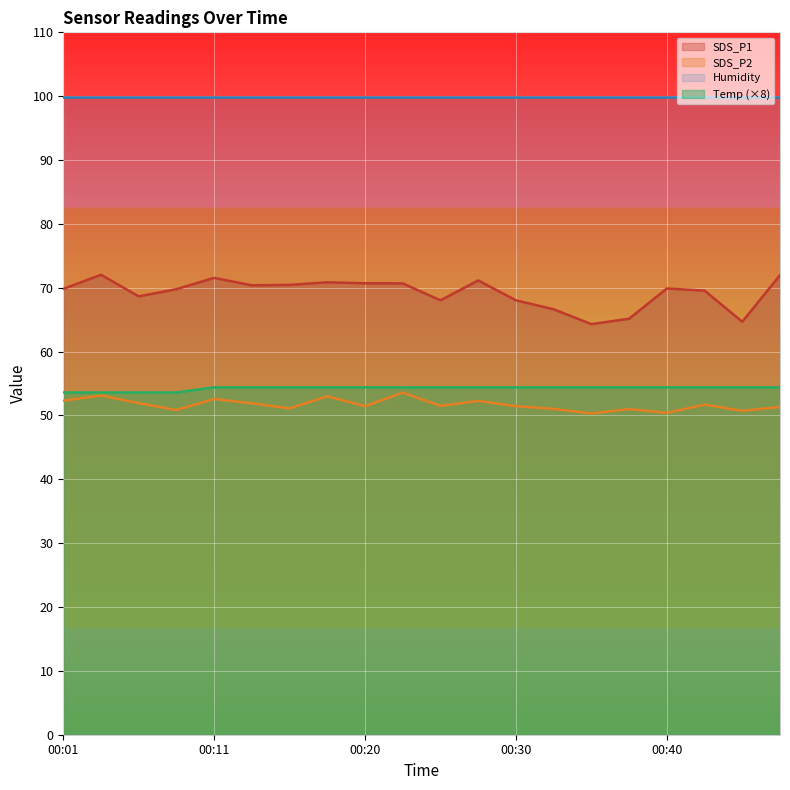

Which series has the largest range (max minus min)?

SDS_P1